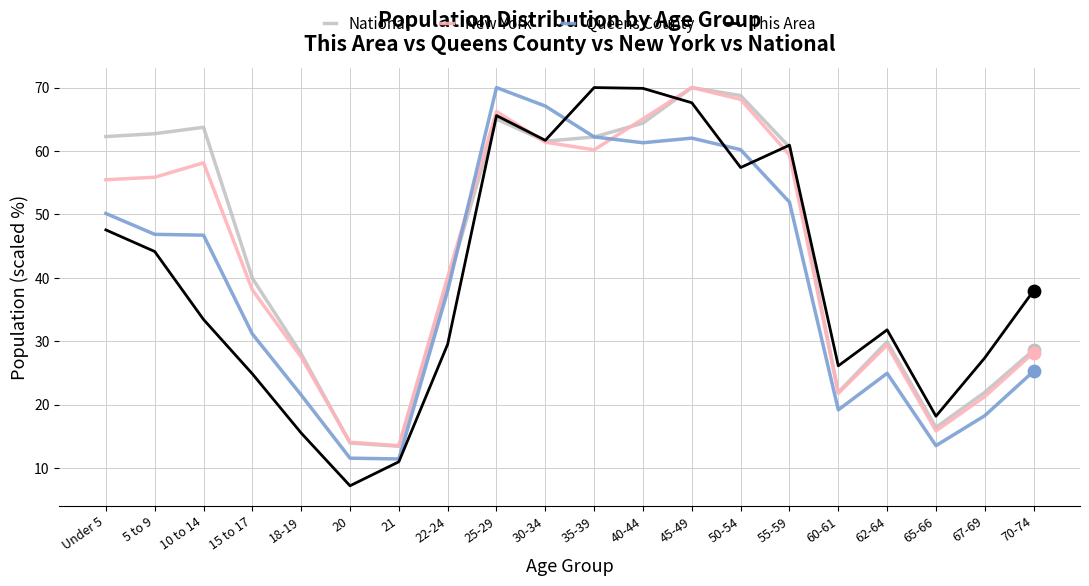

Which series changed the most between 22-24 and 67-69?

Queens County